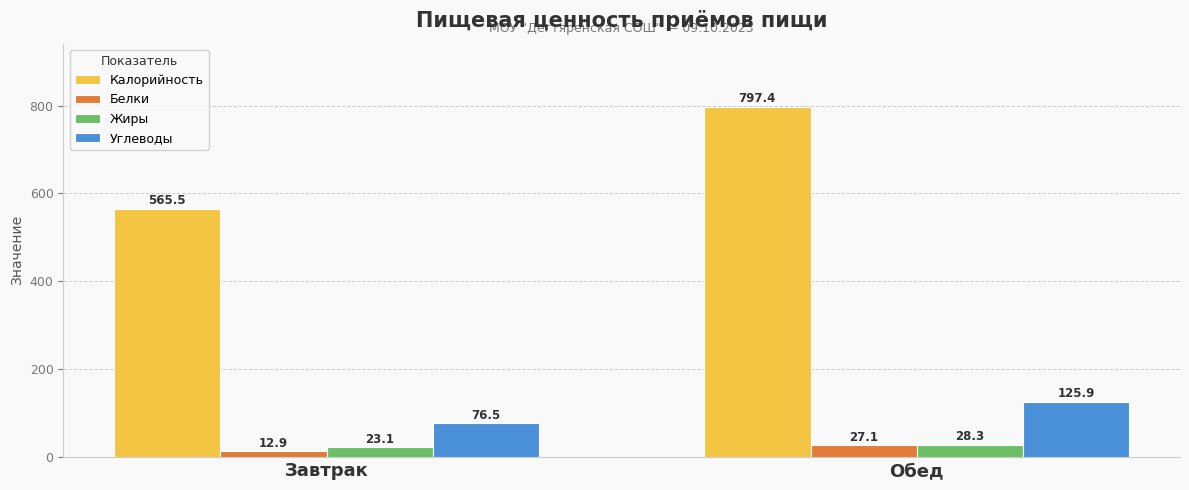

Which series has the widest spread of values?

Калорийность